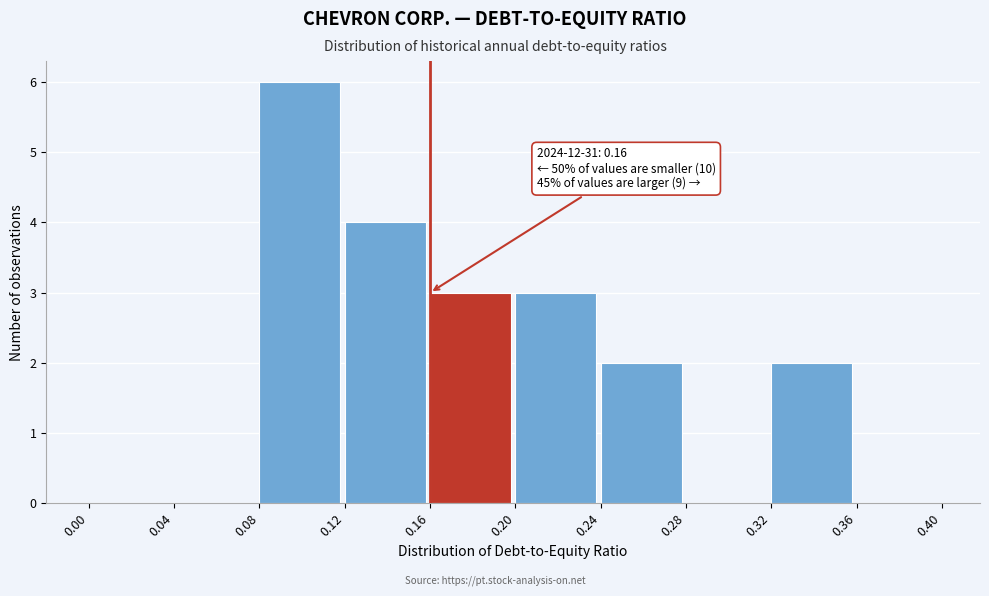

Which range on the x-axis has the tallest bar?

0.08 to 0.12